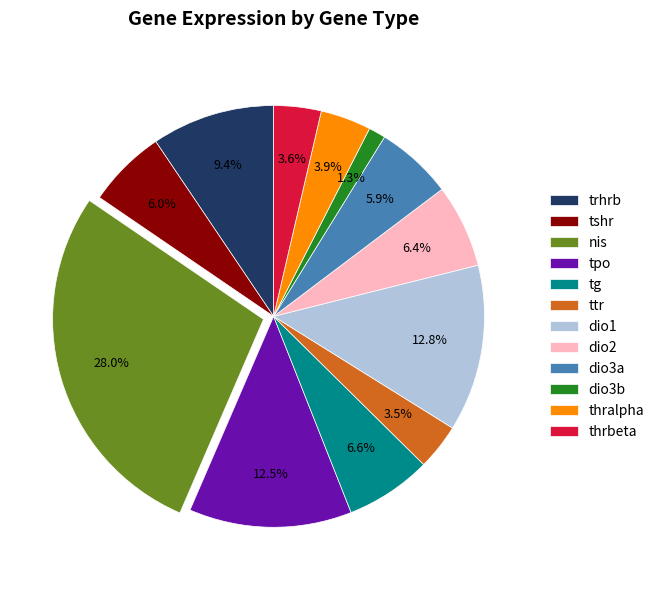

Which category has the smallest portion of the pie?

dio3b